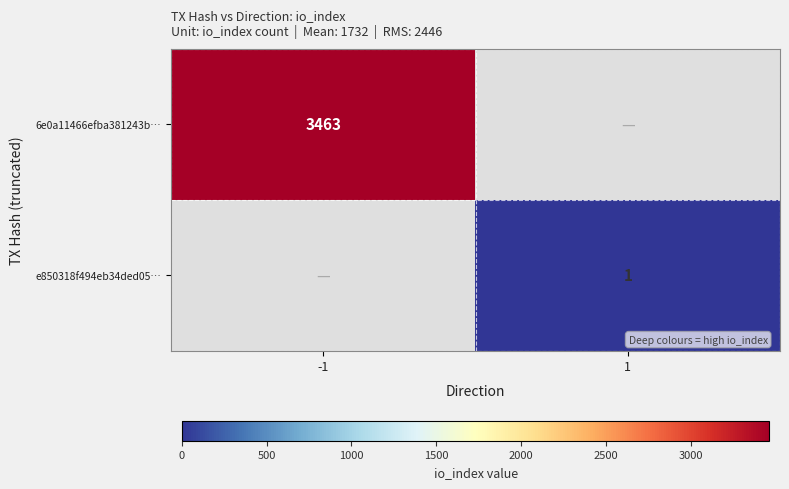

True or false: 6e0a11466efba381243b… has a value of 2011 at -1.

False